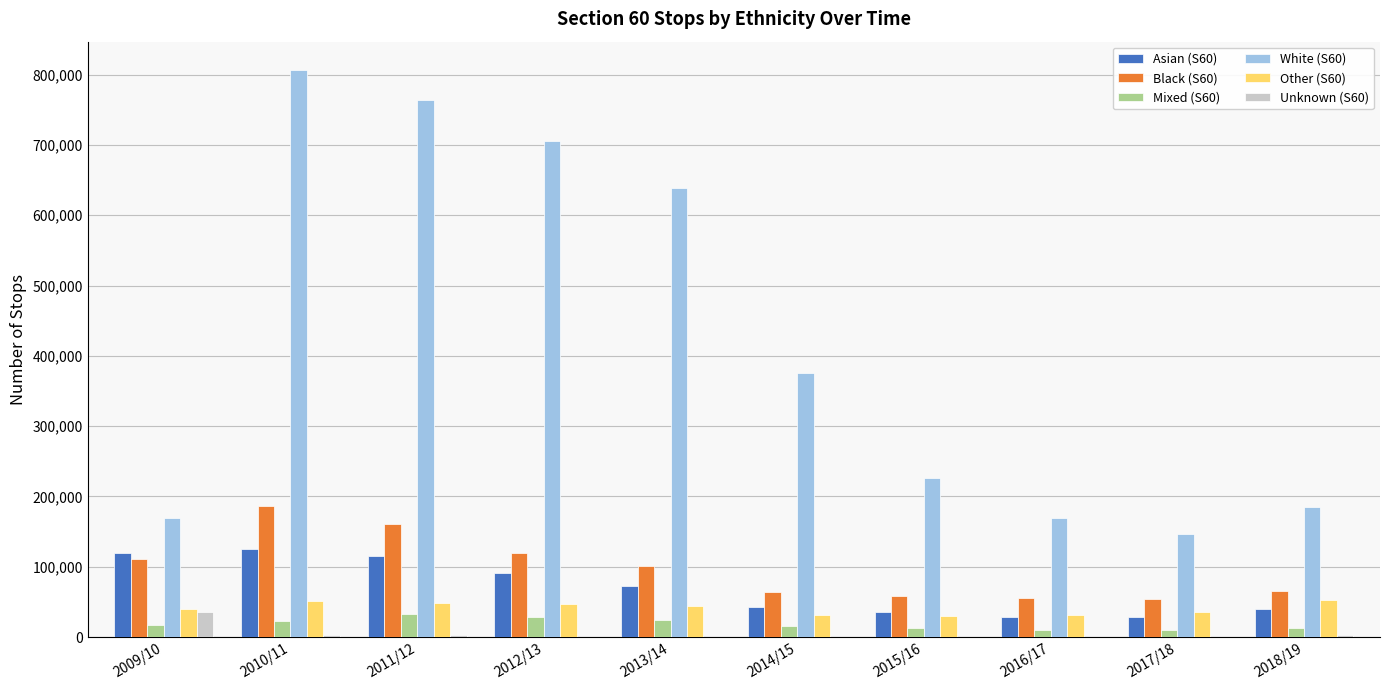

How many groups of bars are there?

10